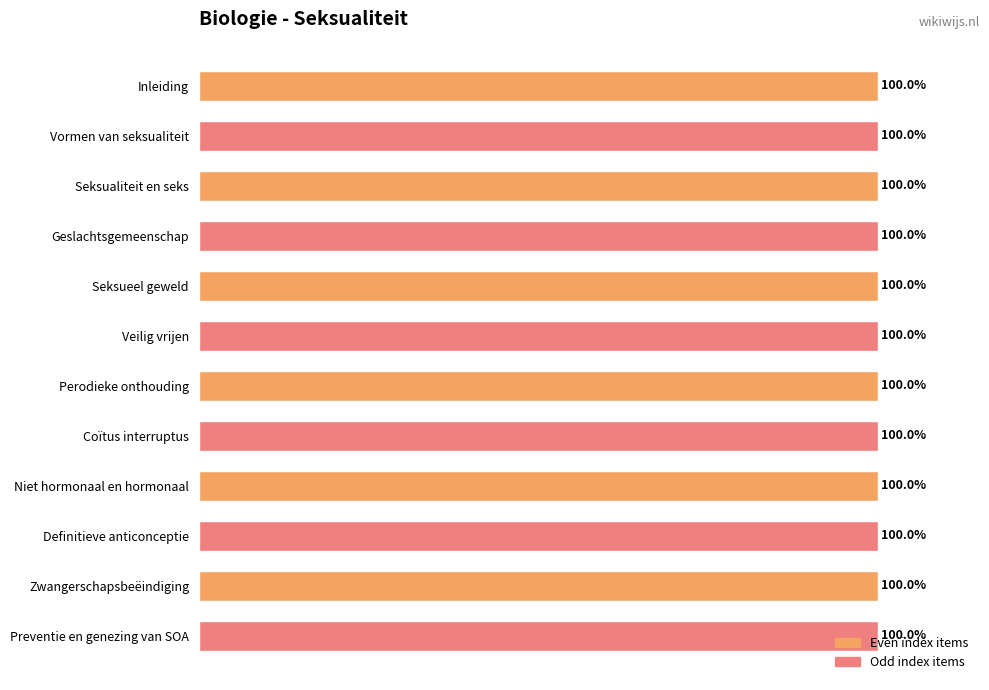

What is the label of the 3rd bar from the bottom?

Definitieve anticonceptie